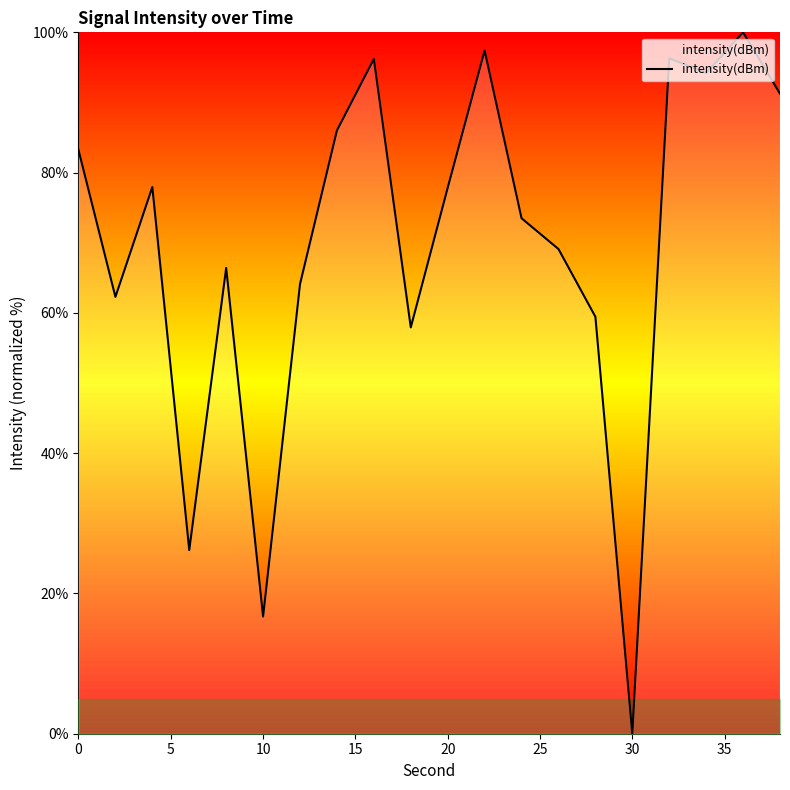

How many series are shown in this chart?

1